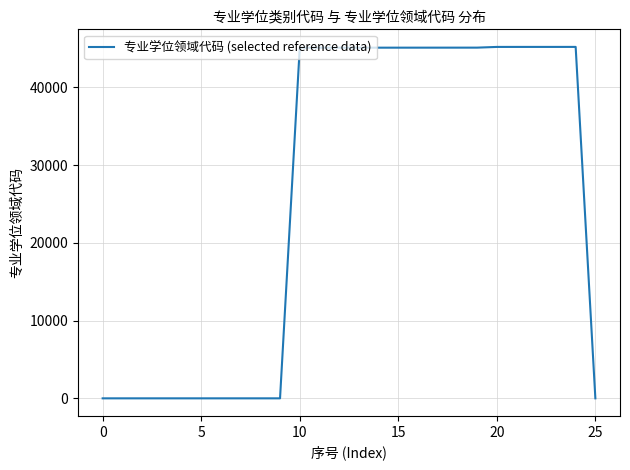

Is this an area chart (filled region under the line)?

No